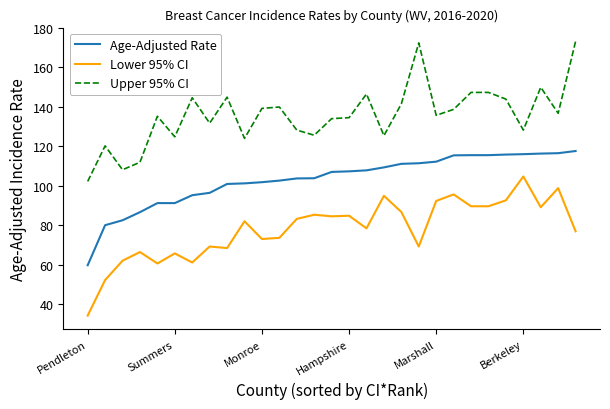

True or false: Age-Adjusted Rate and Lower 95% CI intersect in this chart.

False